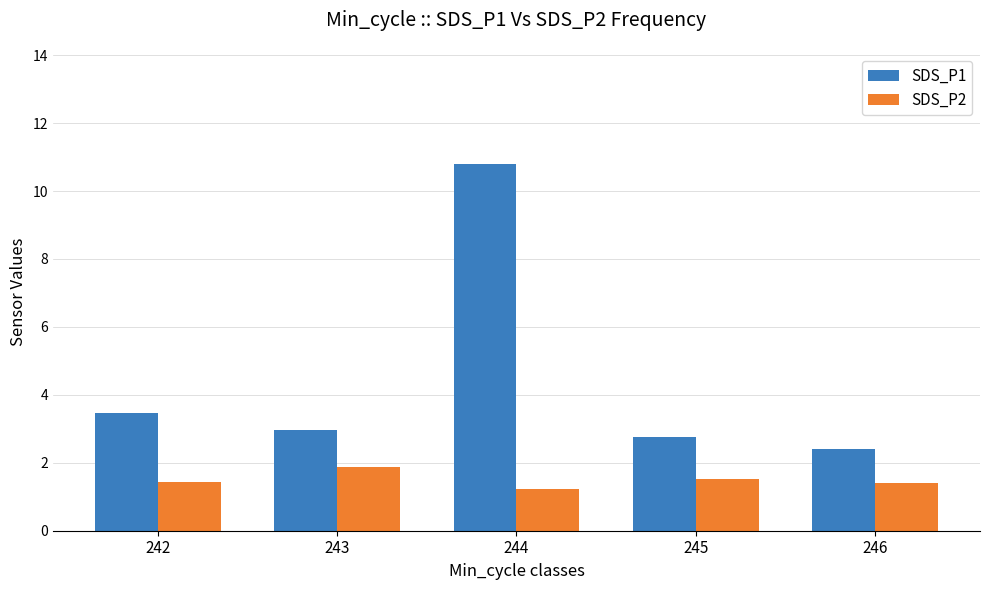

How many series are shown in this chart?

2